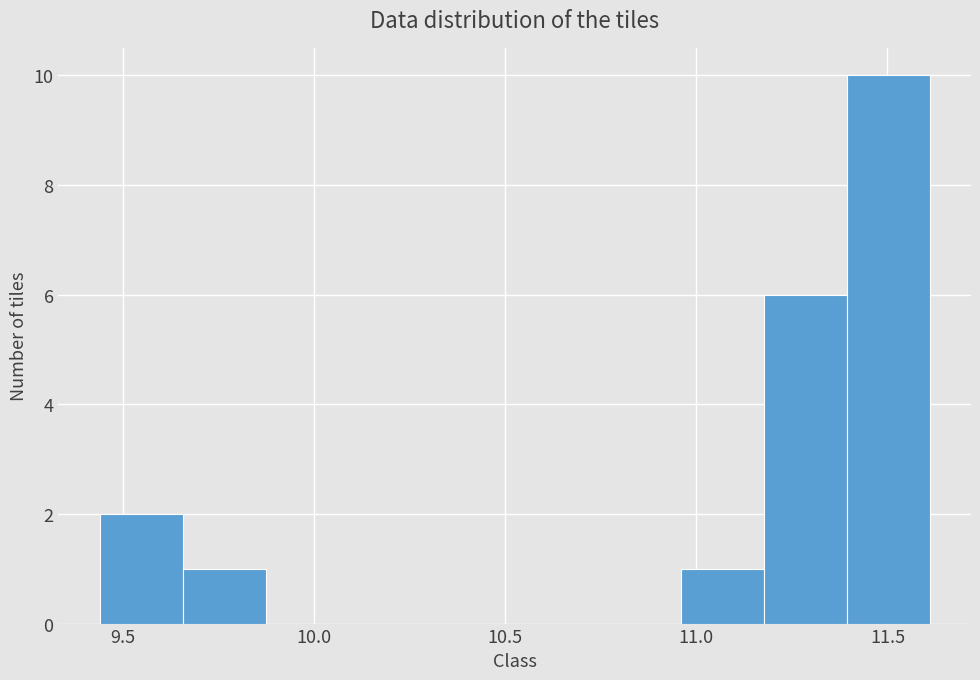

Over which range of the x-axis is the bar tallest?

11.40 to 11.60